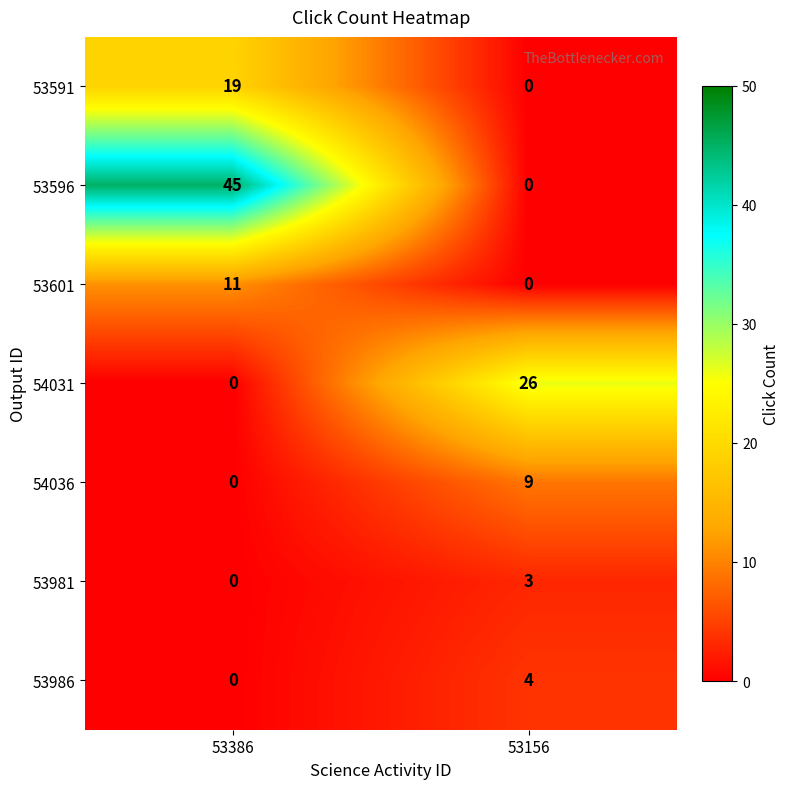

Is it true that 53601 equals 7 at 53156?

False